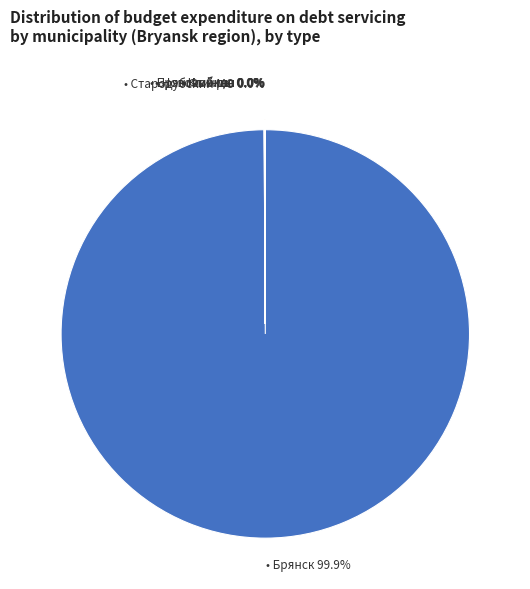

Is there a majority slice in this chart?

Yes